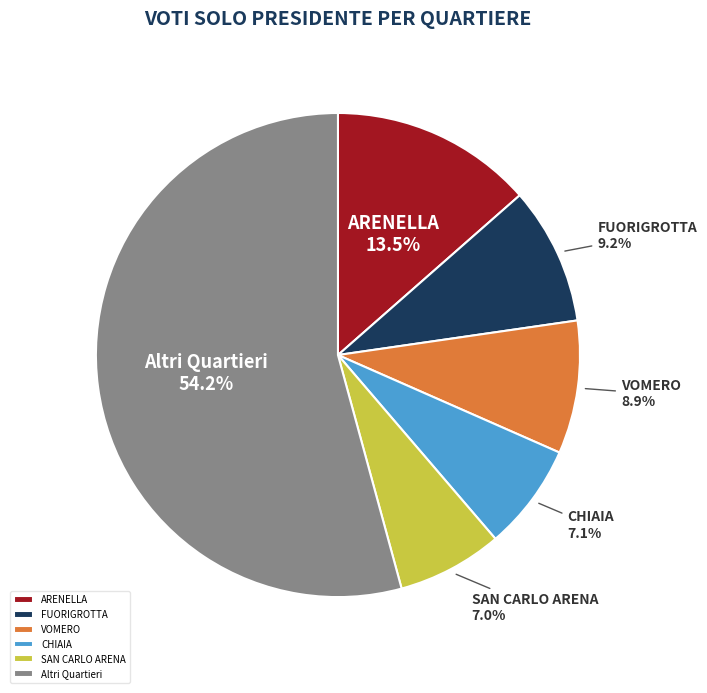

What percentage is NOT represented by VOMERO?

91.1%